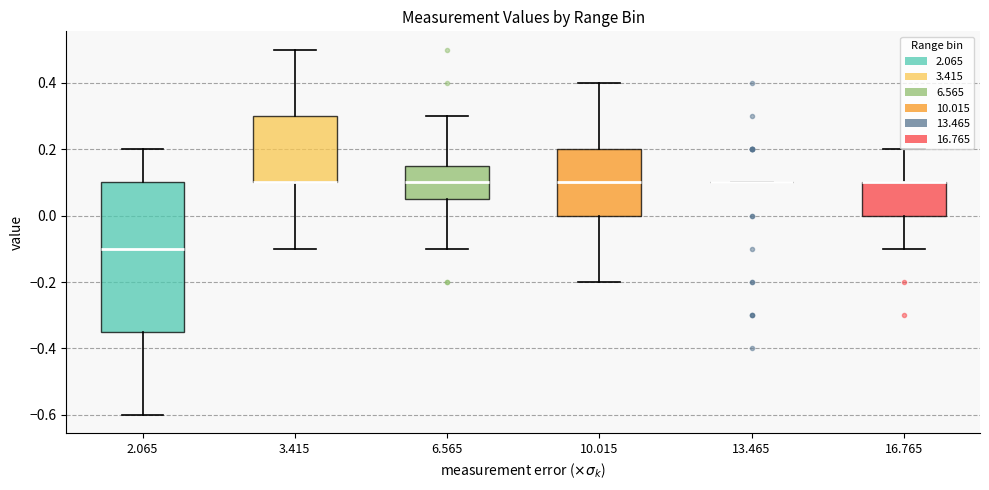

Reading left to right, read every box against the y-axis: the position of its median line, the range the box covers, and the ends of its whiskers. The values are not printed on the chart, so give them approximately, as read against the axis.

2.065: median -0.10, box -0.34 to 0.10, whiskers -0.60 to 0.20
3.415: median 0.10 (drawn on the box's lower edge), box 0.10 to 0.30, whiskers -0.10 to 0.50
6.565: median 0.10, box 0.06 to 0.16, whiskers -0.10 to 0.30
10.015: median 0.10, box 0.00 to 0.20, whiskers -0.20 to 0.40
13.465: box collapsed to a line at 0.10, whiskers 0.10 to 0.10
16.765: median 0.10 (drawn on the box's upper edge), box 0.00 to 0.10, whiskers -0.10 to 0.20